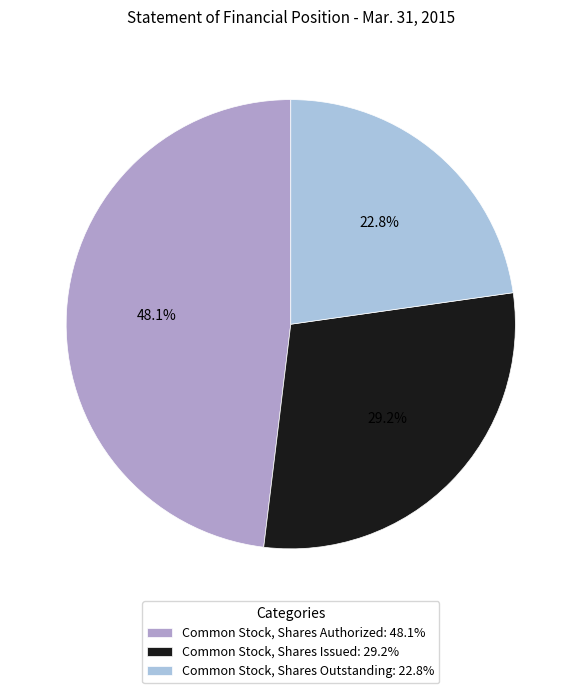

What percentage is NOT represented by Common Stock, Shares Authorized?

51.9%